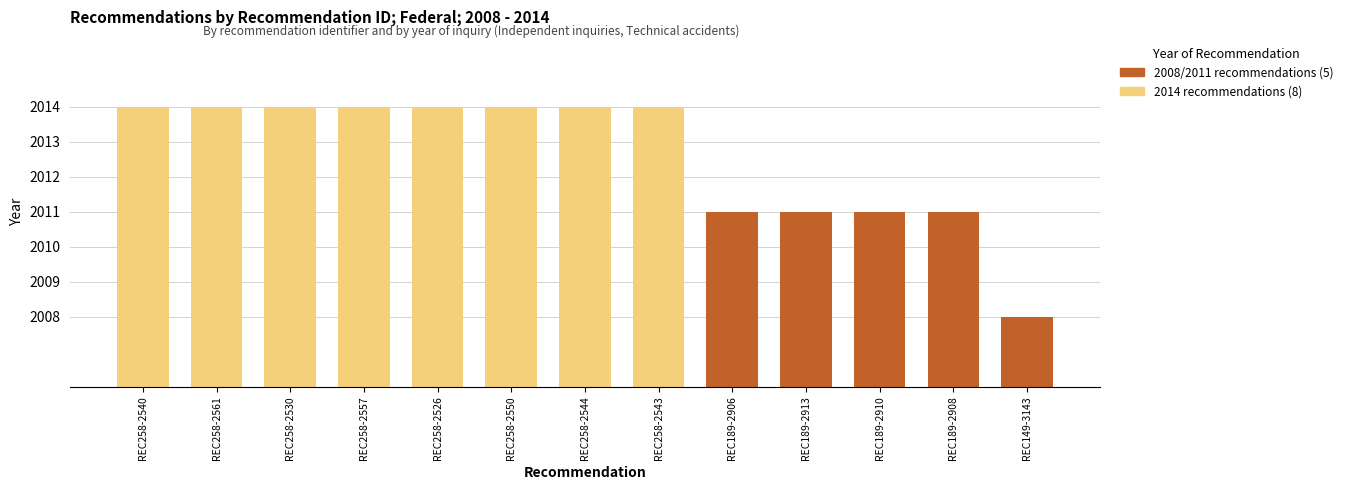

What value does the data have at REC149-3143?

2008